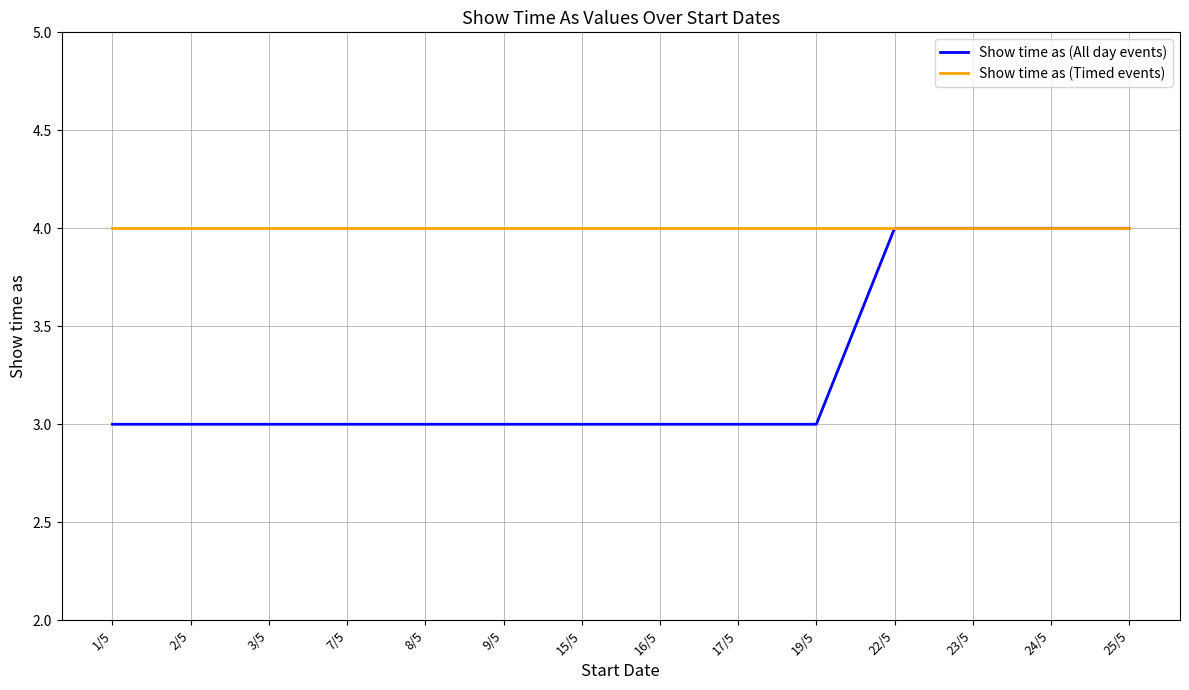

How many distinct data groups are displayed?

2